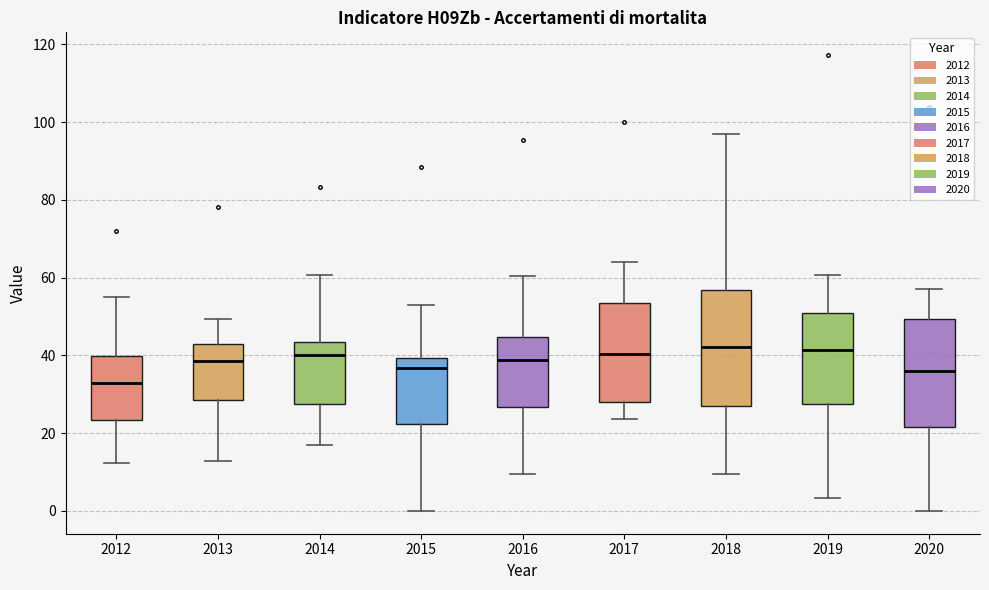

Reading left to right, read every box against the y-axis: the position of its median line, the range the box covers, and the ends of its whiskers. The values are not printed on the chart, so give them approximately, as read against the axis.

2012: median 32, box 24 to 40, whiskers 12 to 56
2013: median 38, box 28 to 42, whiskers 12 to 50
2014: median 40, box 28 to 44, whiskers 16 to 60
2015: median 36, box 22 to 40, whiskers 0 to 52
2016: median 38, box 26 to 44, whiskers 10 to 60
2017: median 40, box 28 to 54, whiskers 24 to 64
2018: median 42, box 28 to 56, whiskers 10 to 98
2019: median 42, box 28 to 52, whiskers 4 to 60
2020: median 36, box 22 to 50, whiskers 0 to 58